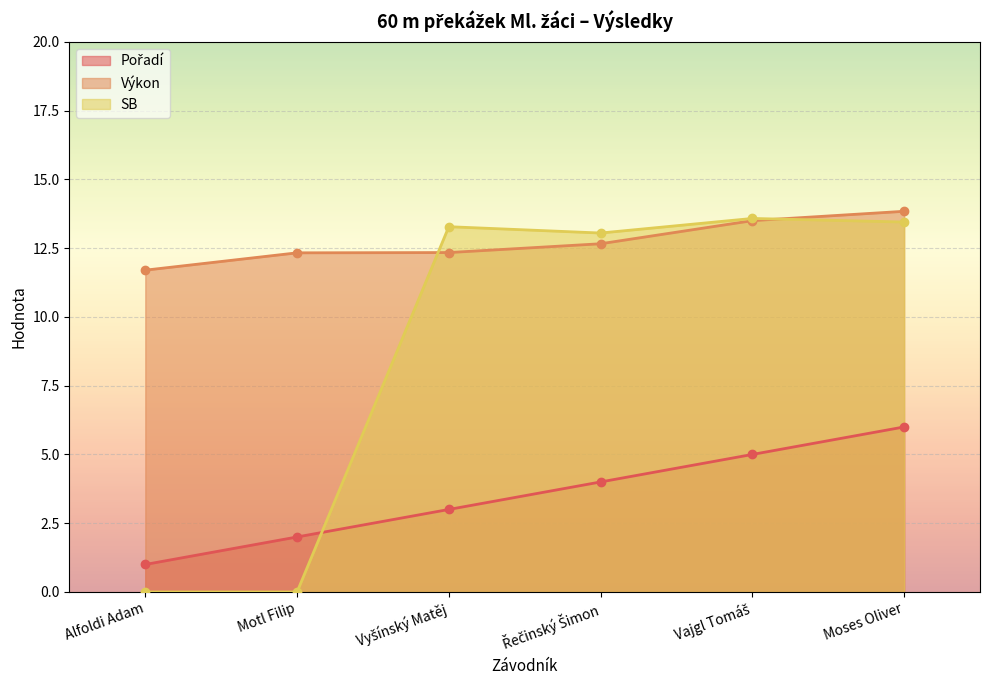

Where does the Pořadí series first go above 4?

Vajgl Tomáš